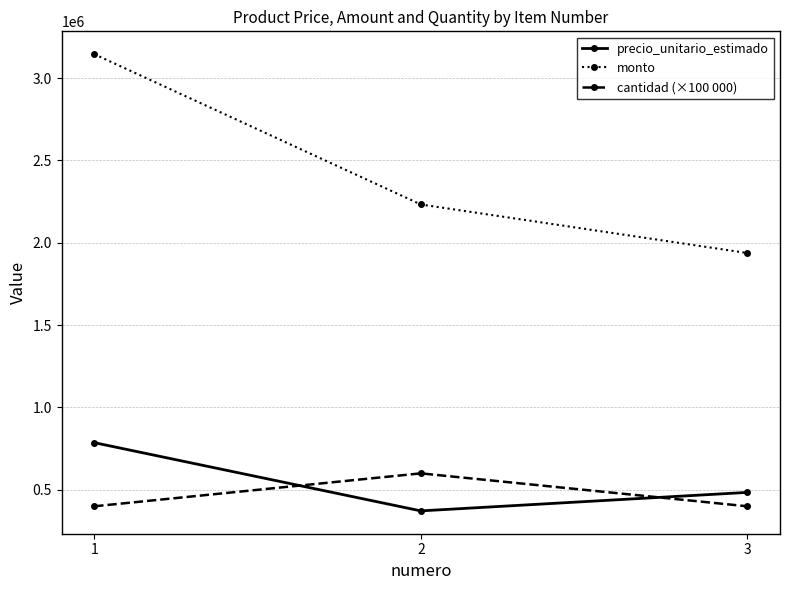

What is the value of the precio_unitario_estimado point at the 3rd from the left?

484449